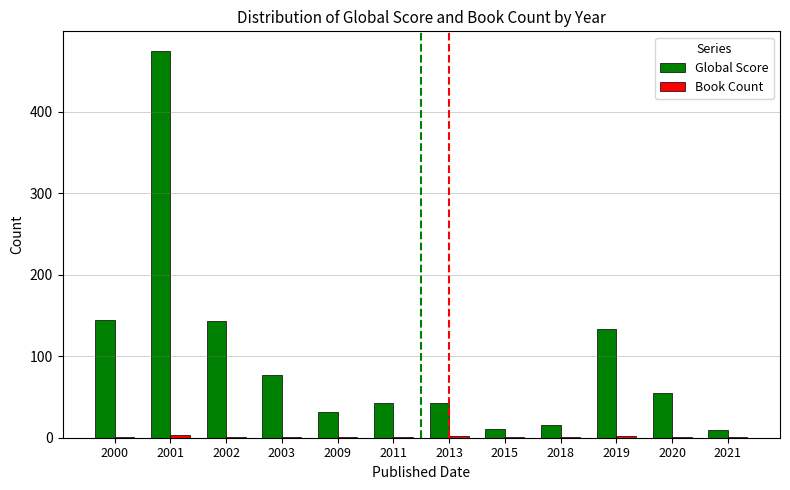

What is the difference between the Global Score values at 2011 and 2021?

33